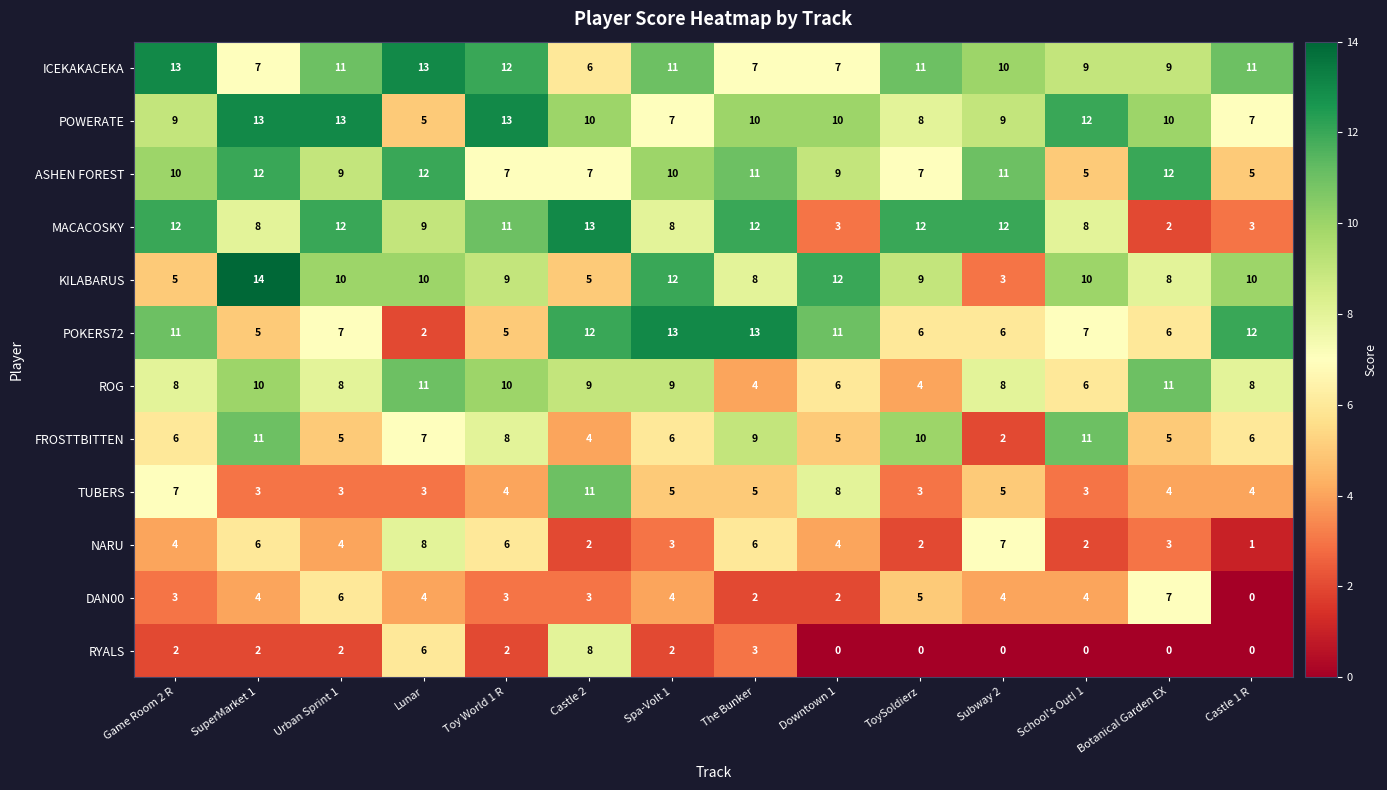

What is the difference between the highest and lowest values at Game Room 2 R?

11